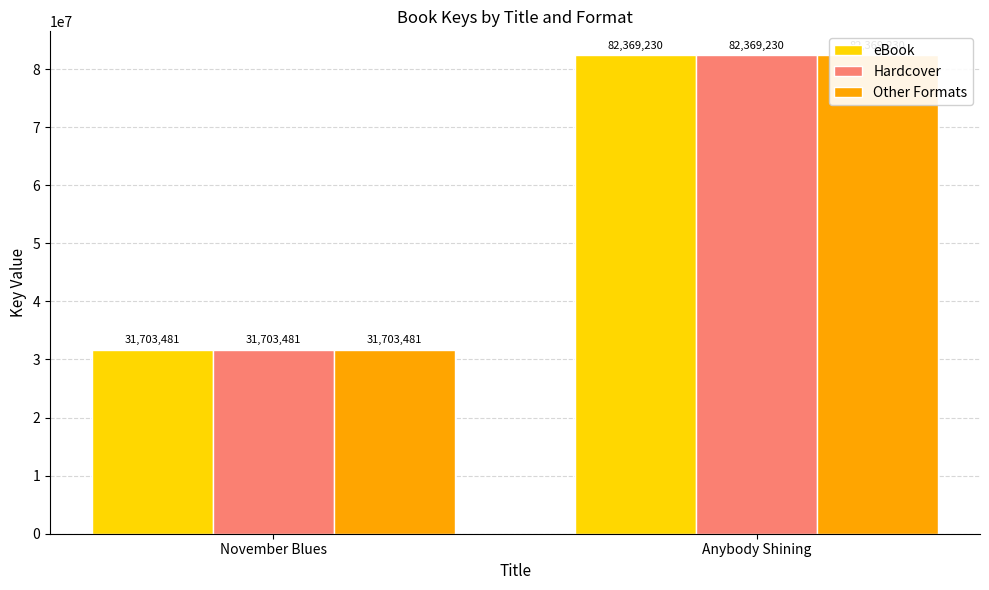

Rank the categories by eBook value from lowest to highest.

November Blues, Anybody Shining